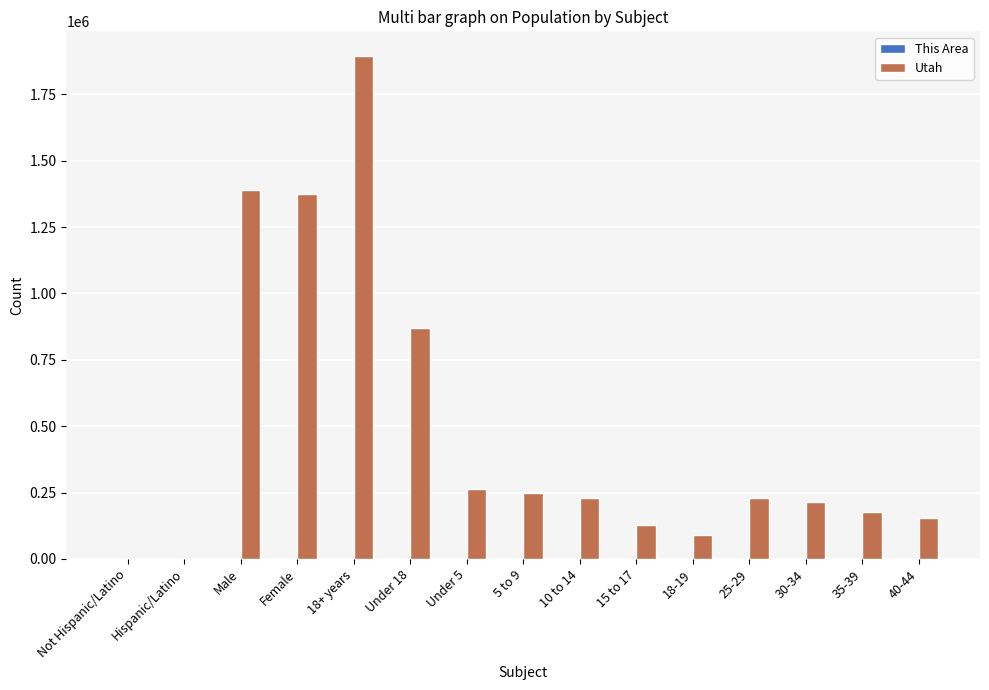

The value of Utah at Female is 1375568. True or false?

True